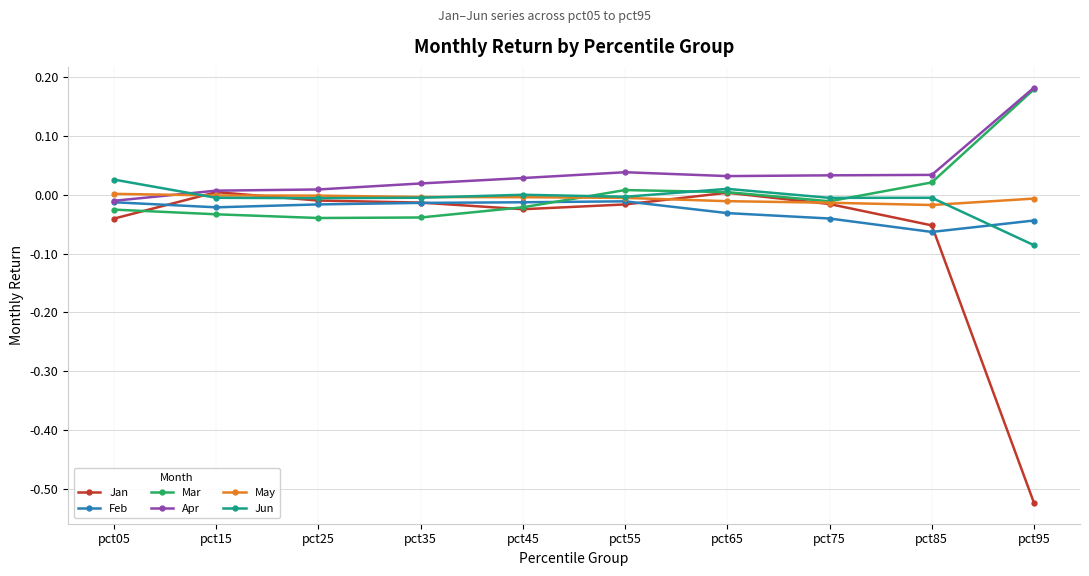

How many data points in Apr are less than 0?

1